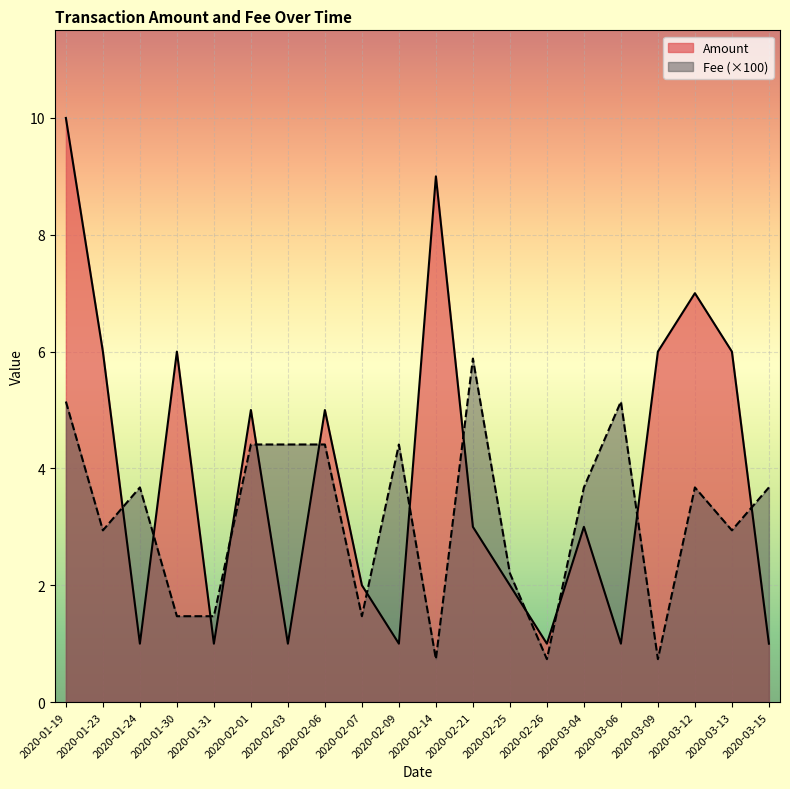

How many interior local peaks does the Fee series have?

5